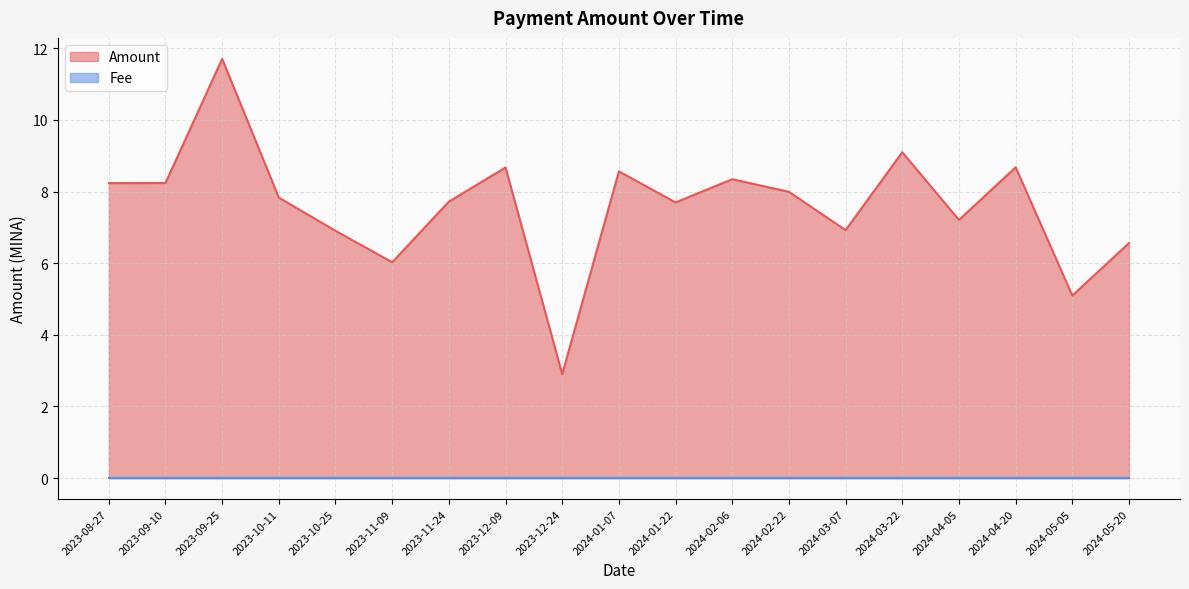

What position from the left is 2023-10-11?

4